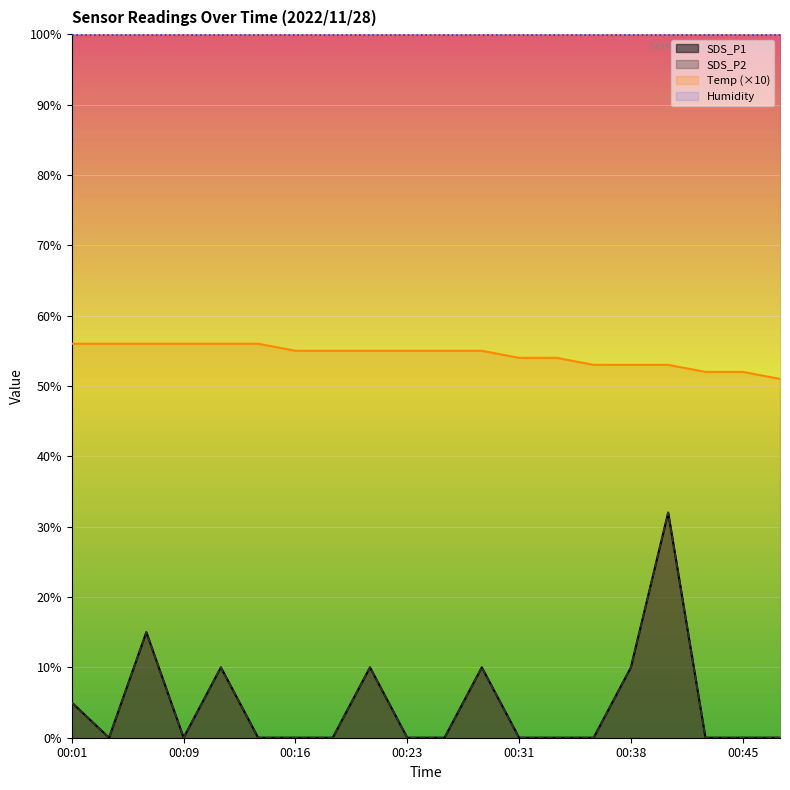

In SDS_P1, how many points are higher than both neighbors (excluding endpoints)?

5